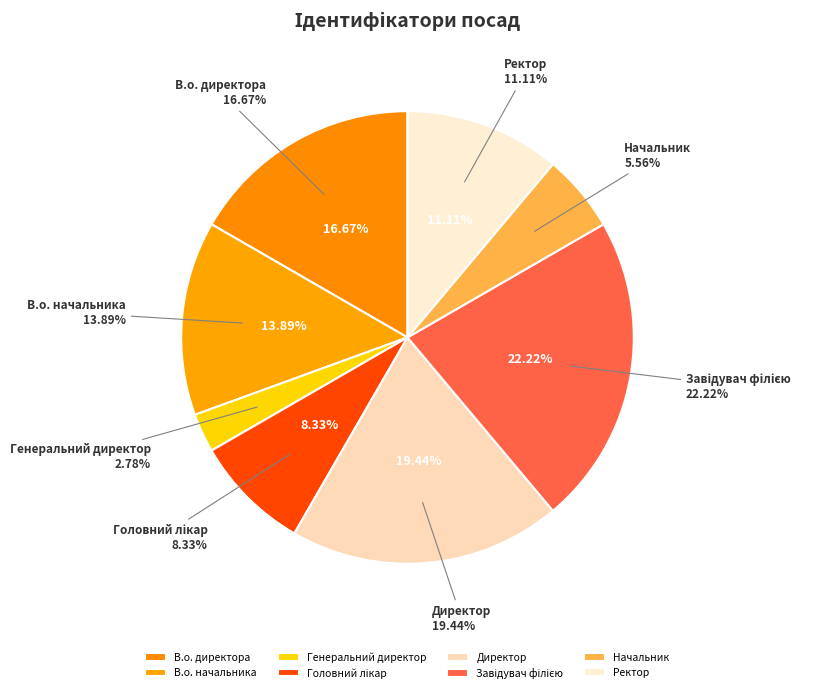

Count the number of slices in the pie.

8